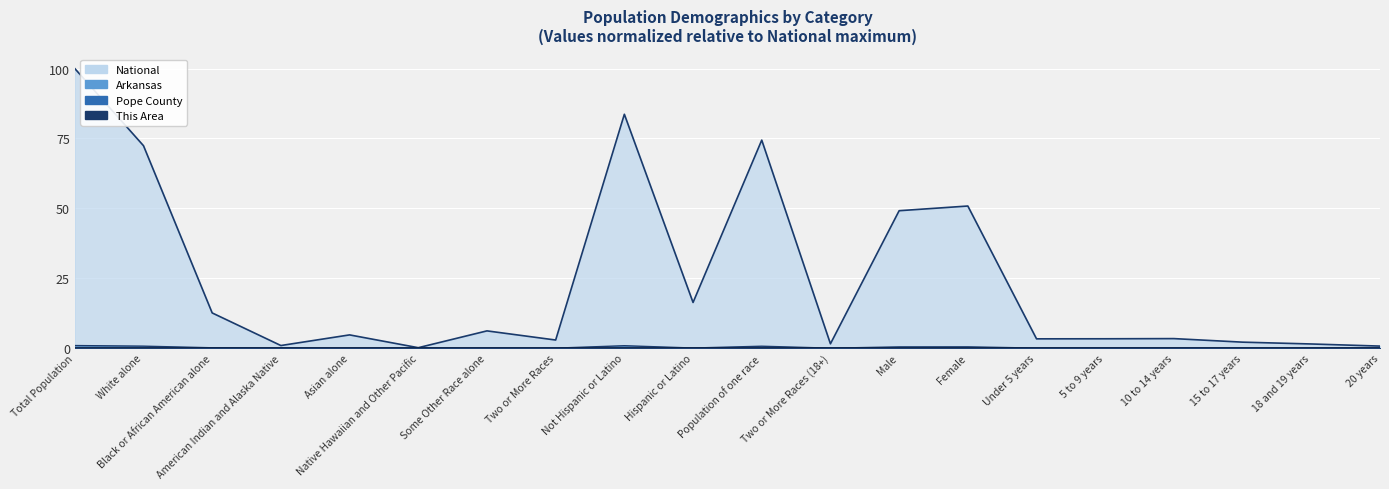

At which label is Arkansas closest to 0?

Native Hawaiian and Other Pacific